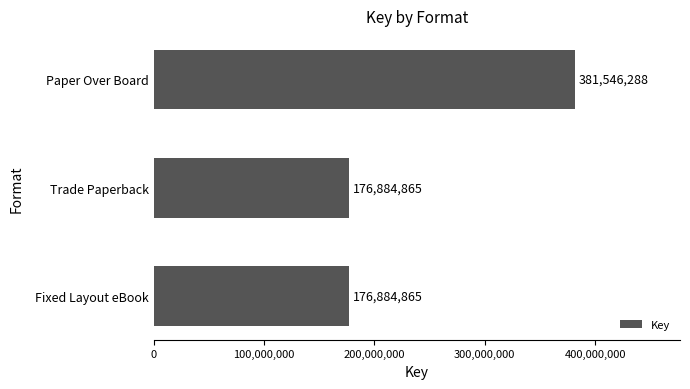

The chart shows a value of 176884865 at Trade Paperback. True or false?

True